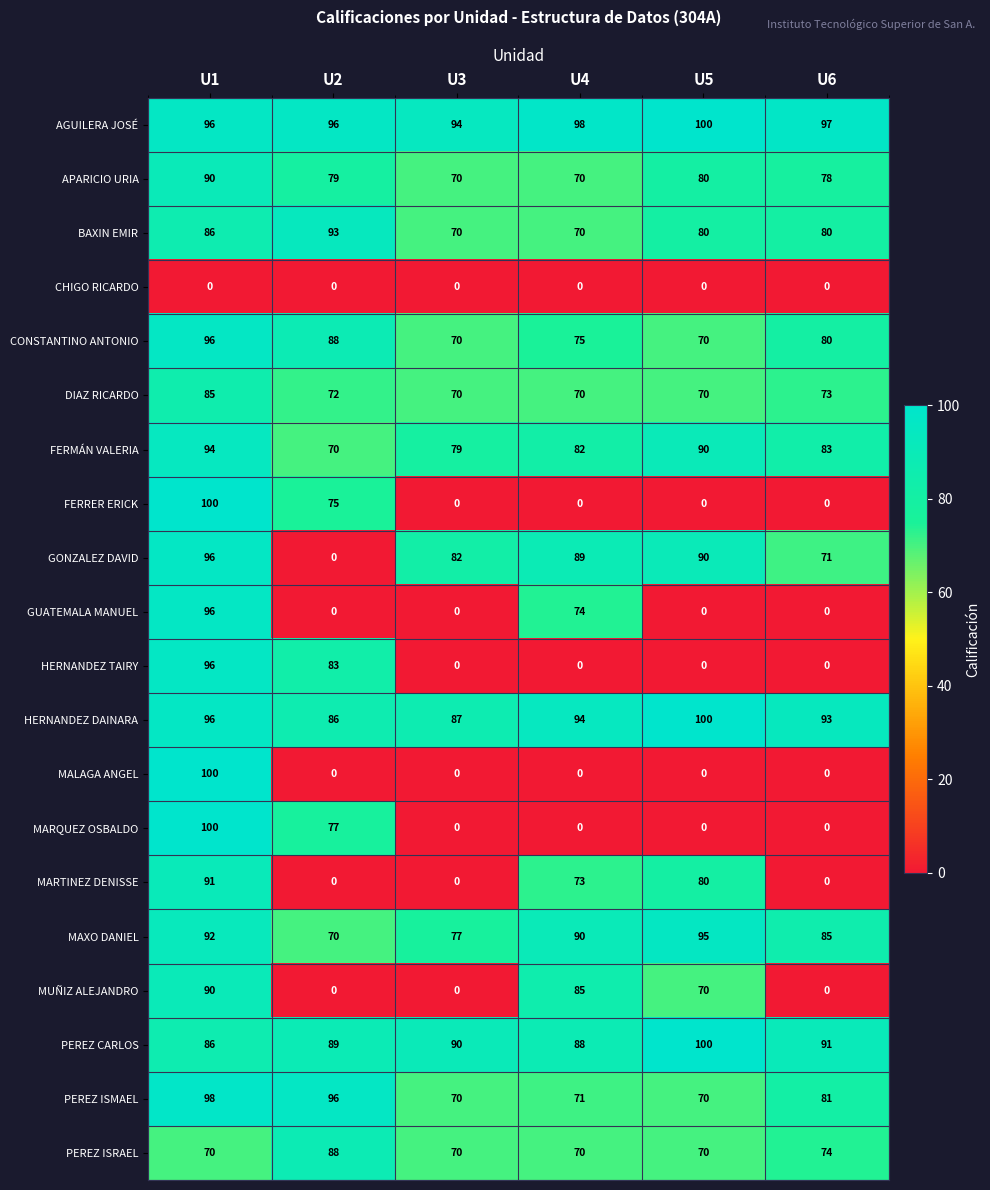

At which category is the sum across all series the highest?

U1